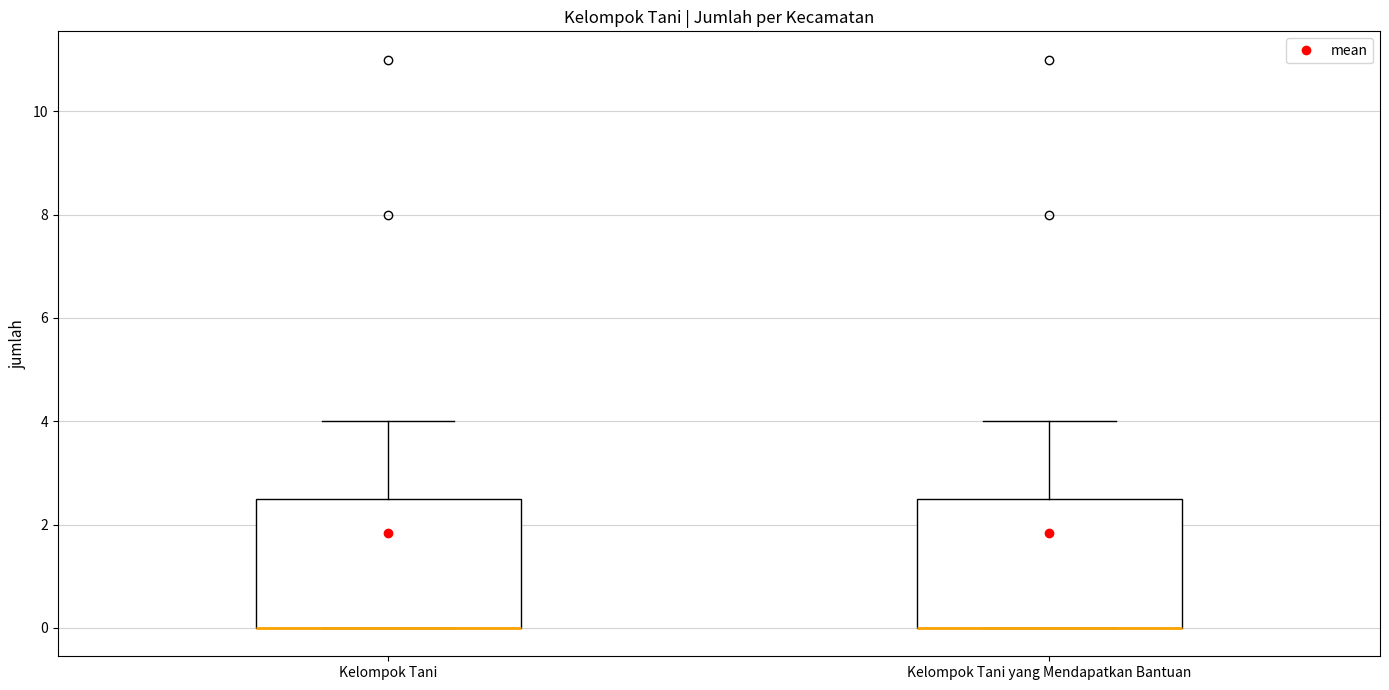

Where is the upper edge of the box for Kelompok Tani on the y-axis? The values are not printed on the chart, so give them approximately, as read against the axis.

2.6